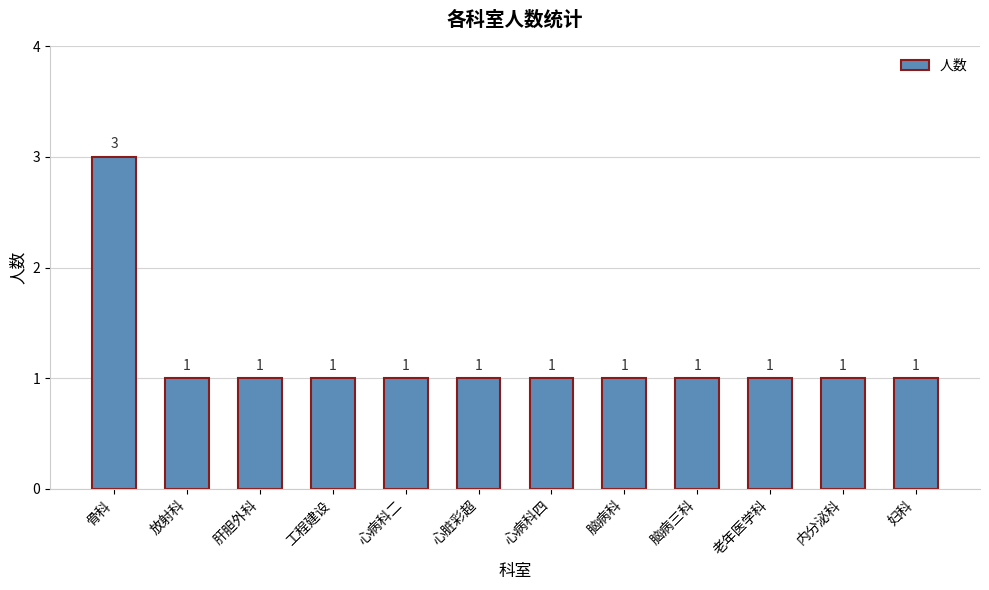

Is it true that the value at 放射科 is 1?

True